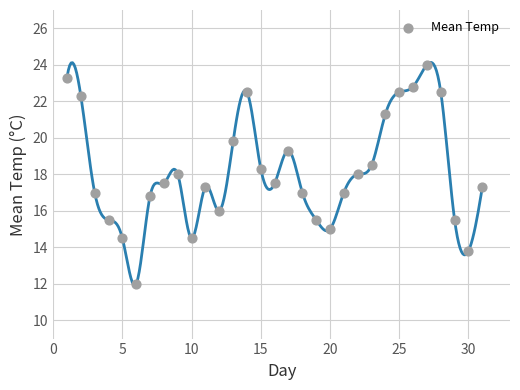

What is the range of X values (max minus min)?

30.0